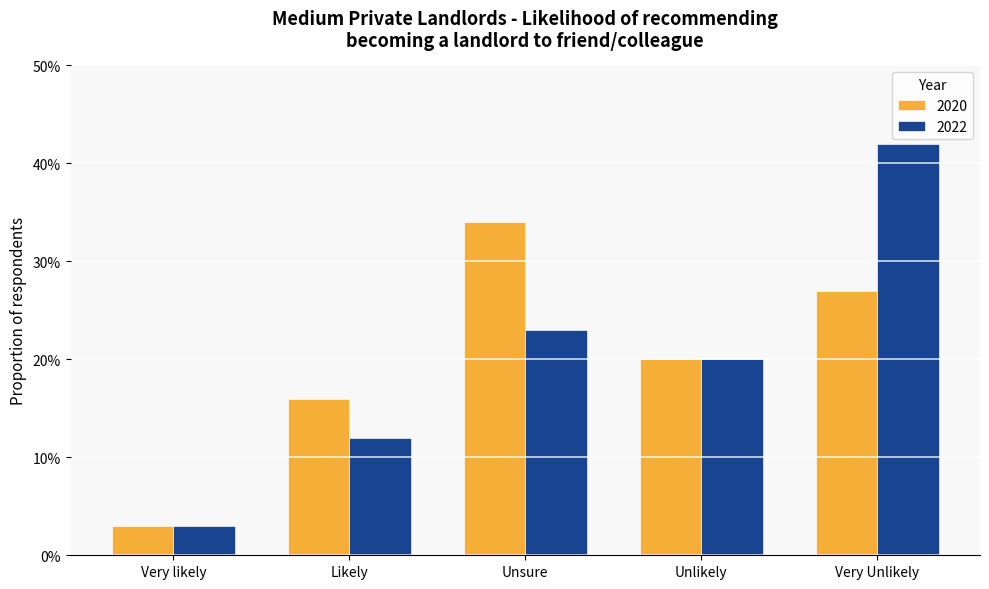

Reading left to right, what are all the values shown in this chart?

2020: 0.0	0.2	0.3	0.2	0.3
2022: 0.0	0.1	0.2	0.2	0.4